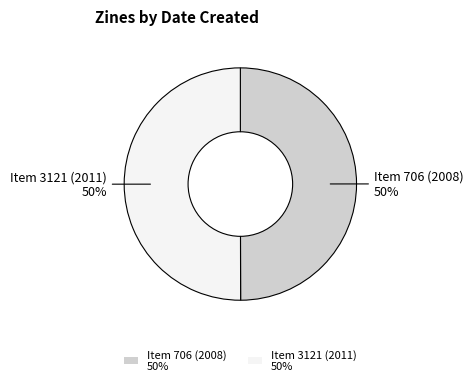

What percentage is the Item 3121 (2011) slice, to the nearest percent?

50%